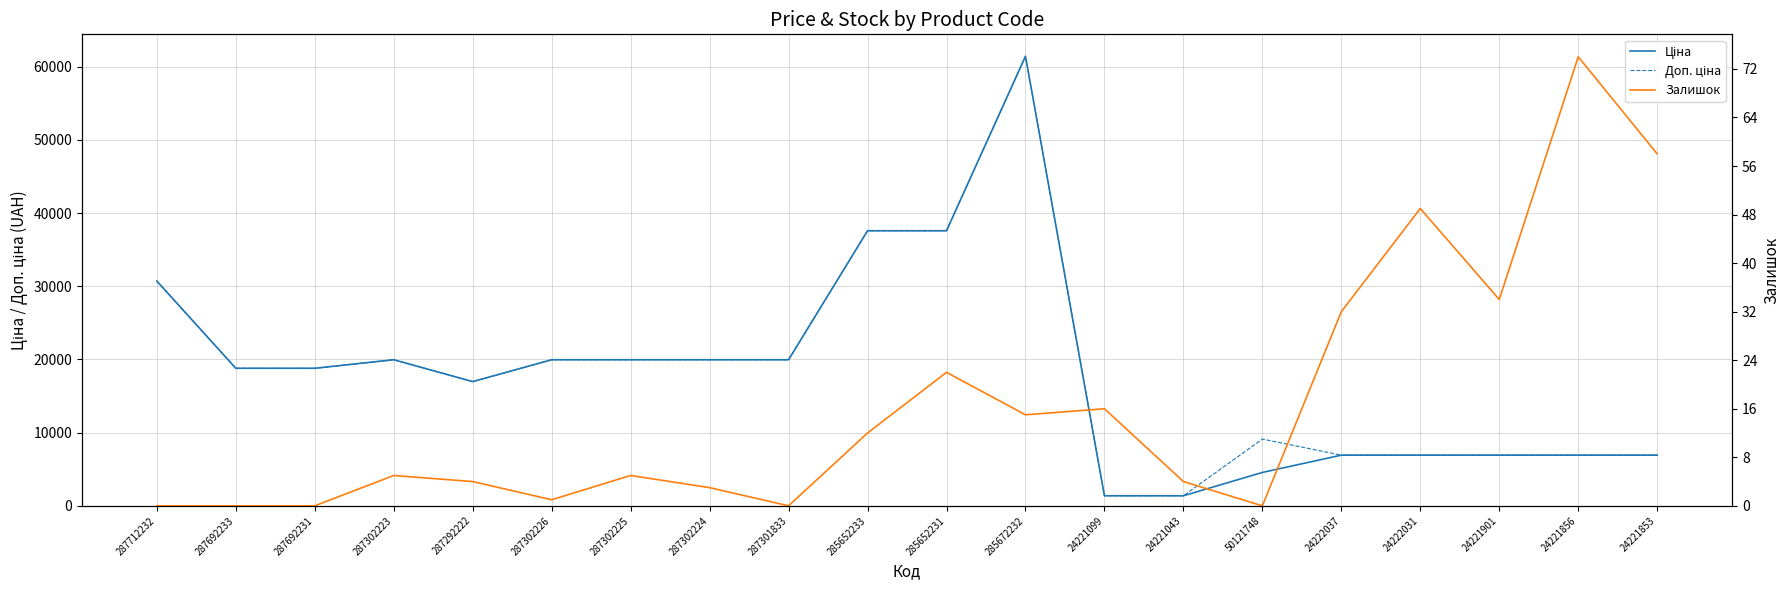

Does the chart display data point markers on the line(s)?

No